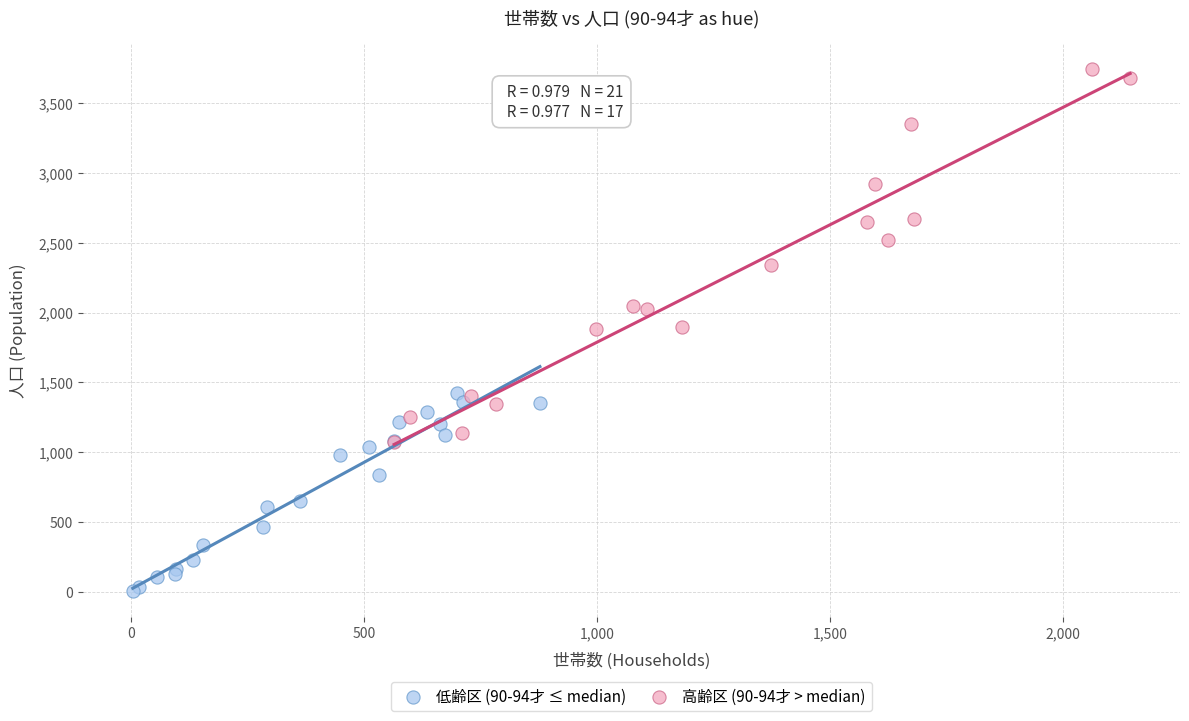

Which series contains the lowest Y value?

低齢区 (90-94才 ≤ median)